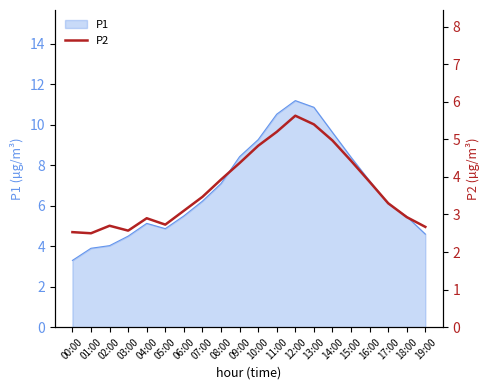

Is it true that the value at 02:00 is 2.7?

True